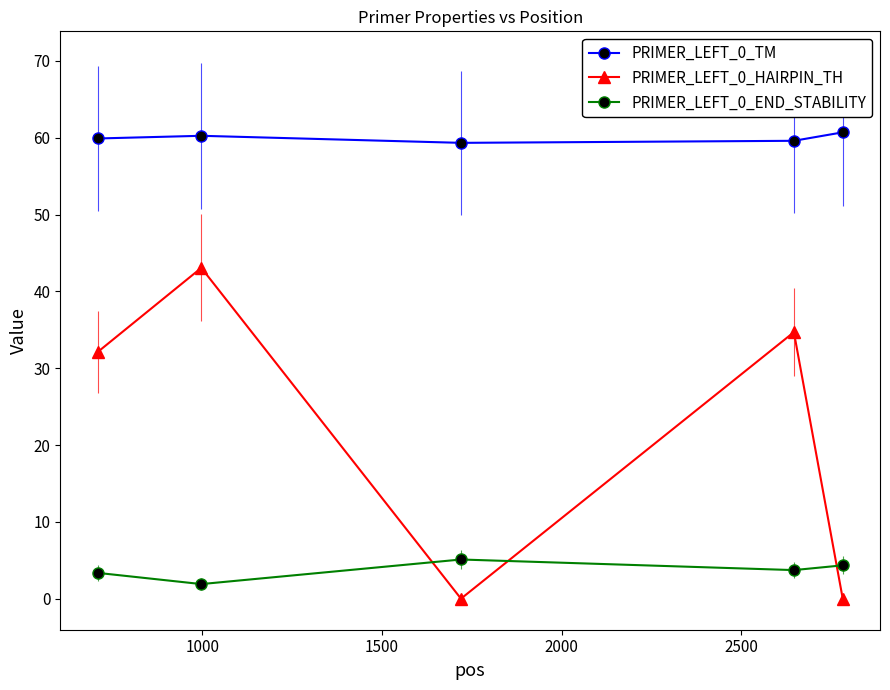

Which series has the largest range (max minus min)?

PRIMER_LEFT_0_HAIRPIN_TH